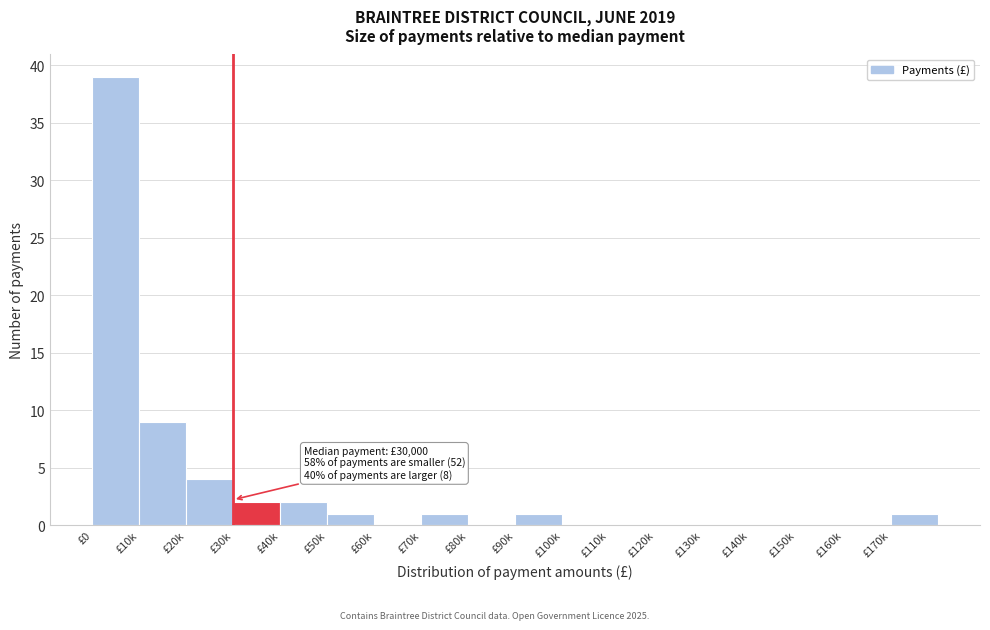

Reading left to right, transcribe all the data shown in this chart.

£0=39	£10k=9	£20k=4	£30k=2	£40k=2	£50k=1	£60k=0	£70k=1	£80k=0	£90k=1	£100k=0	£110k=0	£120k=0	£130k=0	£140k=0	£150k=0	£160k=0	£170k=1